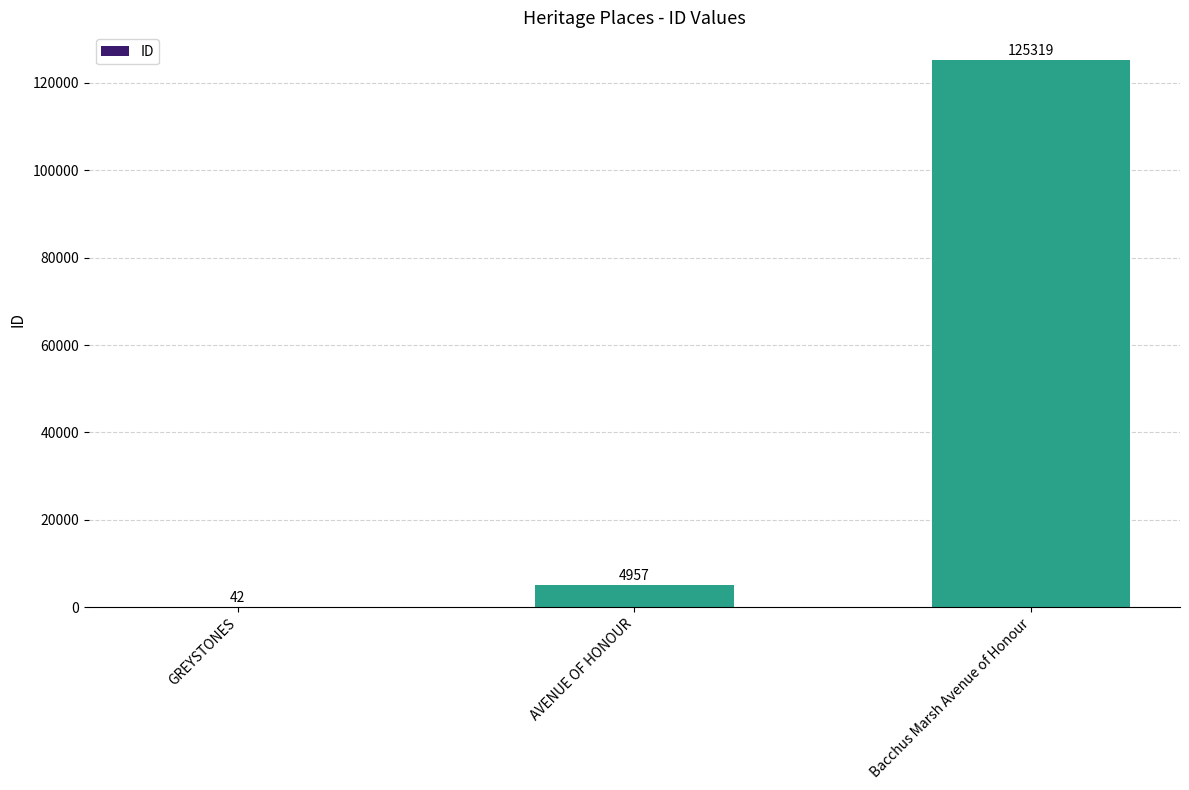

What is the maximum value shown in the chart?

125319